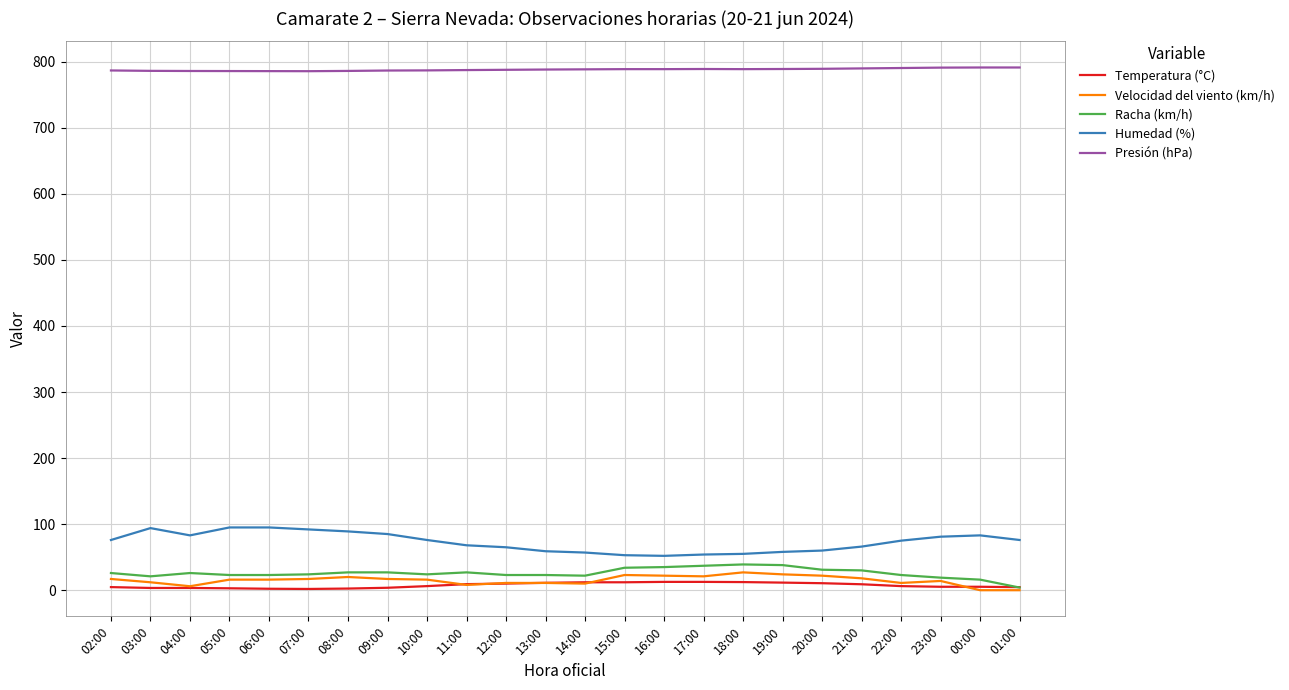

What are all the series names shown in the legend?

Temperatura (°C), Velocidad del viento (km/h), Racha (km/h), Humedad (%), Presión (hPa)